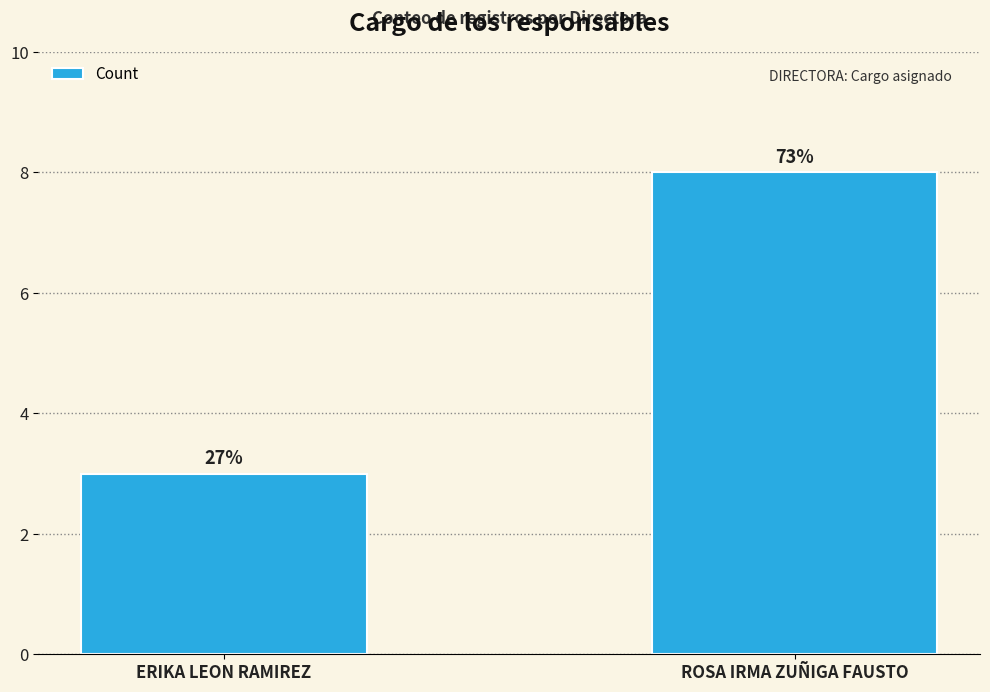

How many bars are there in total?

2